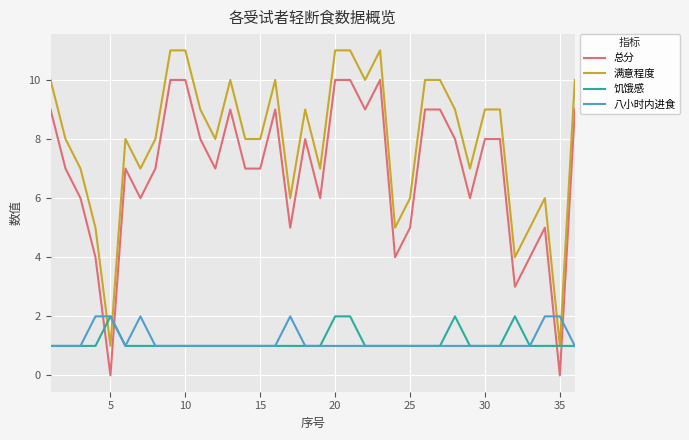

How many times do 八小时内进食 and 满意程度 cross each other?

4